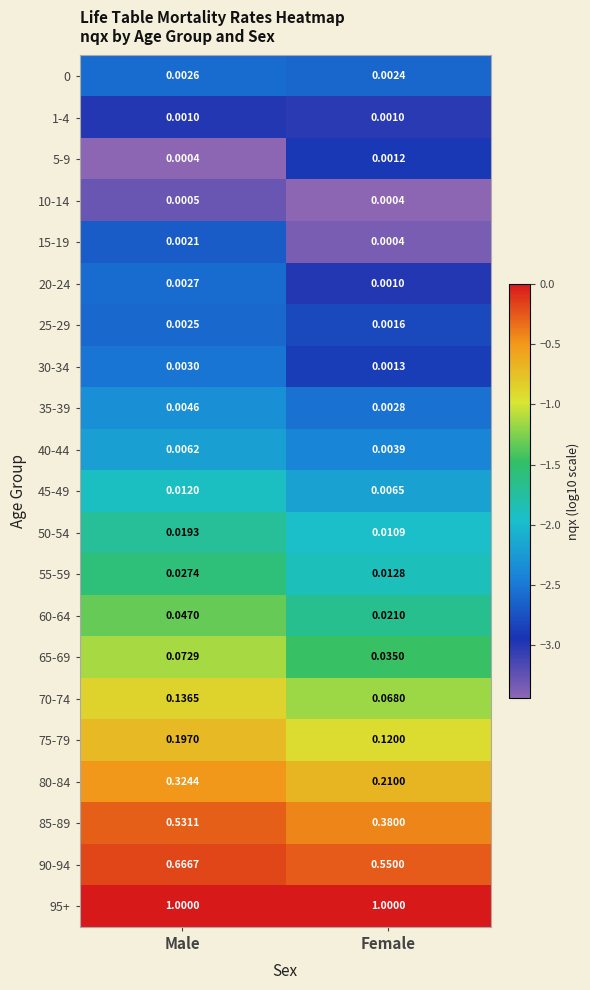

At which label is 75-79 closest to 0?

Female